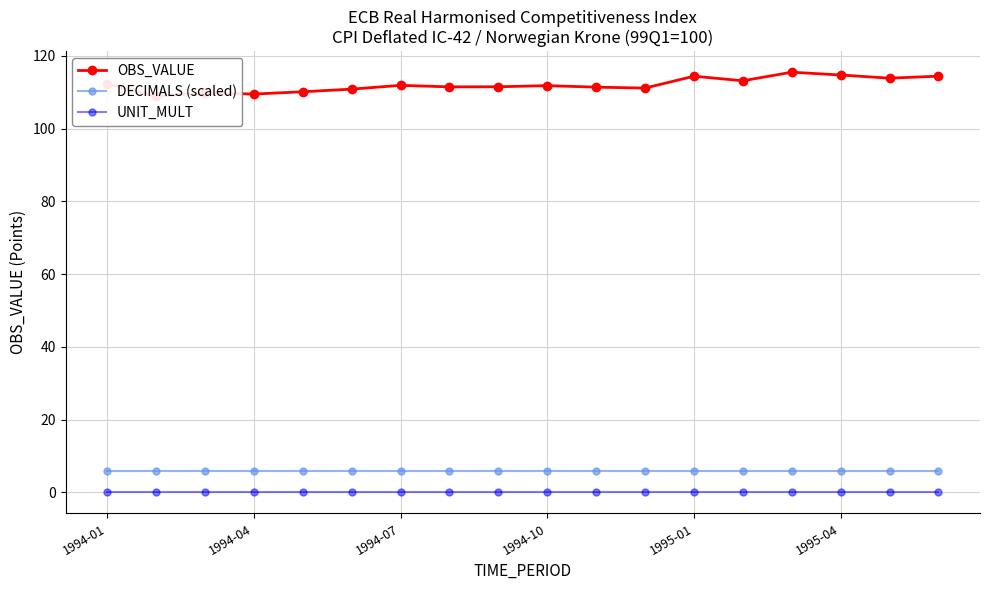

True or false: UNIT_MULT and DECIMALS (scaled) intersect in this chart.

False